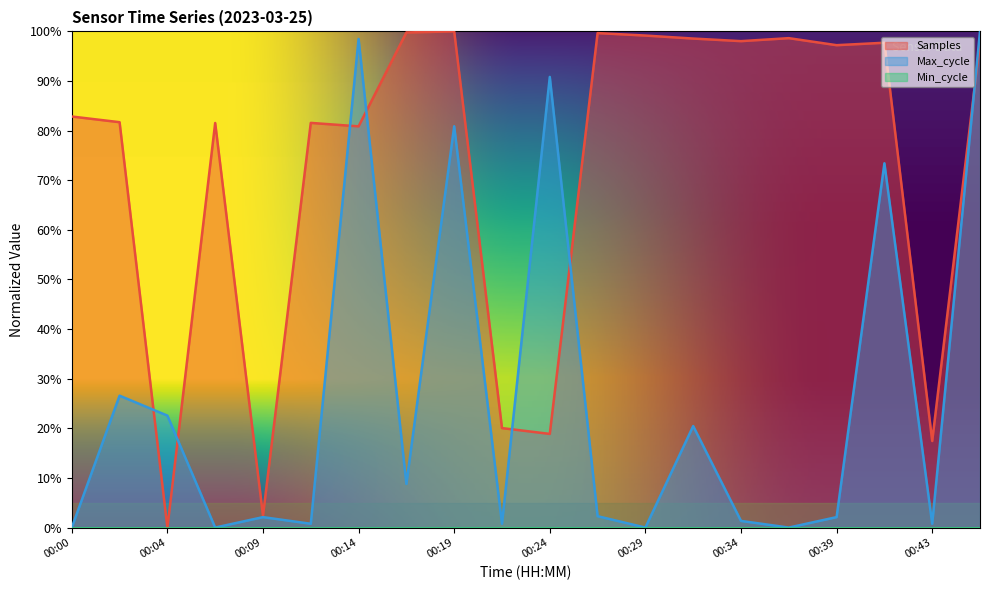

In Samples, how many points are higher than both neighbors (excluding endpoints)?

6